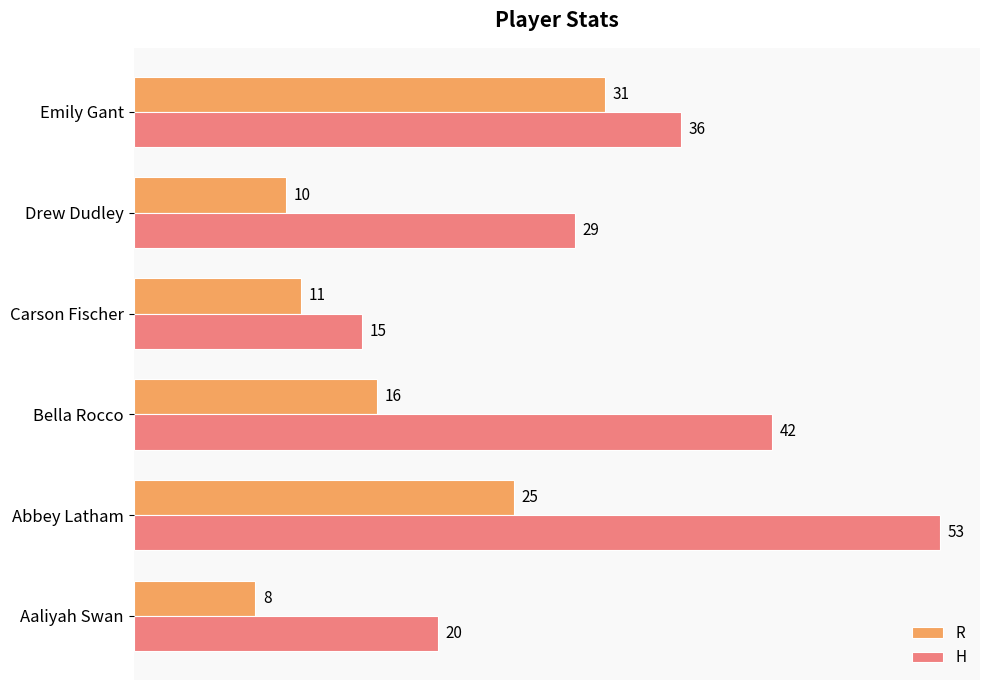

Is the value of H at Bella Rocco greater than the value of R at Bella Rocco?

Yes